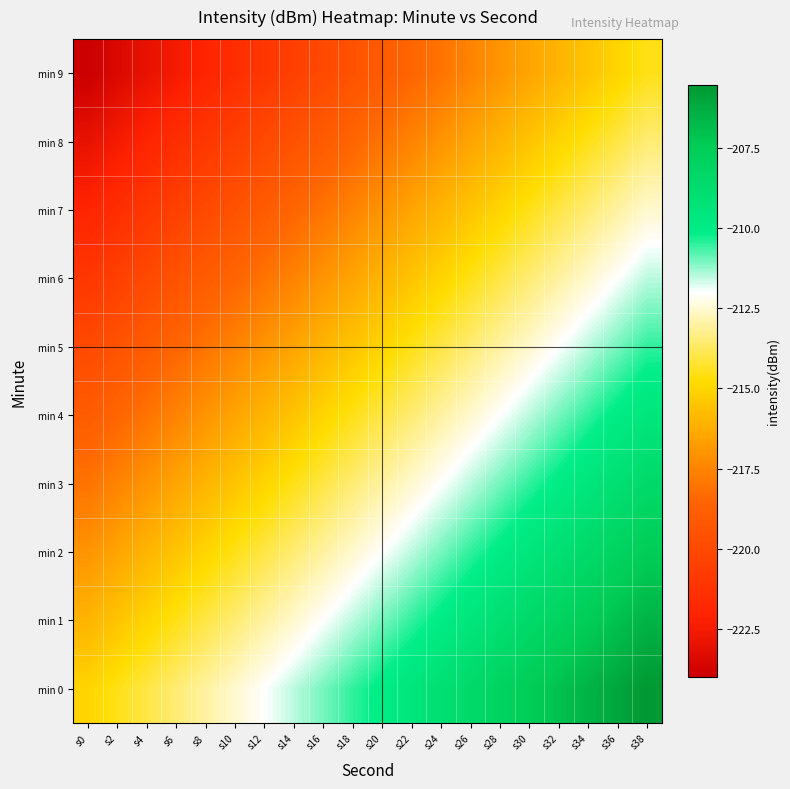

Reading left to right, what are all the values shown in this chart?

min 0: s0=-215.0	s2=-214.5	s4=-214.0	s6=-213.5	s8=-213.0	s10=-212.5	s12=-212.0	s14=-211.5	s16=-211.0	s18=-210.5	s20=-210.0	s22=-209.5	s24=-209.0	s26=-208.5	s28=-208.0	s30=-207.5	s32=-207.0	s34=-206.5	s36=-206.0	s38=-205.5
min 1: s0=-216.0	s2=-215.5	s4=-215.0	s6=-214.5	s8=-214.0	s10=-213.5	s12=-213.0	s14=-212.5	s16=-212.0	s18=-211.5	s20=-211.0	s22=-210.5	s24=-210.0	s26=-209.5	s28=-209.0	s30=-208.5	s32=-208.0	s34=-207.5	s36=-207.0	s38=-206.5
min 2: s0=-217.0	s2=-216.5	s4=-216.0	s6=-215.5	s8=-215.0	s10=-214.5	s12=-214.0	s14=-213.5	s16=-213.0	s18=-212.5	s20=-212.0	s22=-211.5	s24=-211.0	s26=-210.5	s28=-210.0	s30=-209.5	s32=-209.0	s34=-208.5	s36=-208.0	s38=-207.5
min 3: s0=-218.0	s2=-217.5	s4=-217.0	s6=-216.5	s8=-216.0	s10=-215.5	s12=-215.0	s14=-214.5	s16=-214.0	s18=-213.5	s20=-213.0	s22=-212.5	s24=-212.0	s26=-211.5	s28=-211.0	s30=-210.5	s32=-210.0	s34=-209.5	s36=-209.0	s38=-208.5
min 4: s0=-219.0	s2=-218.5	s4=-218.0	s6=-217.5	s8=-217.0	s10=-216.5	s12=-216.0	s14=-215.5	s16=-215.0	s18=-214.5	s20=-214.0	s22=-213.5	s24=-213.0	s26=-212.5	s28=-212.0	s30=-211.5	s32=-211.0	s34=-210.5	s36=-210.0	s38=-209.5
min 5: s0=-220.0	s2=-219.5	s4=-219.0	s6=-218.5	s8=-218.0	s10=-217.5	s12=-217.0	s14=-216.5	s16=-216.0	s18=-215.5	s20=-215.0	s22=-214.5	s24=-214.0	s26=-213.5	s28=-213.0	s30=-212.5	s32=-212.0	s34=-211.5	s36=-211.0	s38=-210.5
min 6: s0=-221.0	s2=-220.5	s4=-220.0	s6=-219.5	s8=-219.0	s10=-218.5	s12=-218.0	s14=-217.5	s16=-217.0	s18=-216.5	s20=-216.0	s22=-215.5	s24=-215.0	s26=-214.5	s28=-214.0	s30=-213.5	s32=-213.0	s34=-212.5	s36=-212.0	s38=-211.5
min 7: s0=-222.0	s2=-221.5	s4=-221.0	s6=-220.5	s8=-220.0	s10=-219.5	s12=-219.0	s14=-218.5	s16=-218.0	s18=-217.5	s20=-217.0	s22=-216.5	s24=-216.0	s26=-215.5	s28=-215.0	s30=-214.5	s32=-214.0	s34=-213.5	s36=-213.0	s38=-212.5
min 8: s0=-223.0	s2=-222.5	s4=-222.0	s6=-221.5	s8=-221.0	s10=-220.5	s12=-220.0	s14=-219.5	s16=-219.0	s18=-218.5	s20=-218.0	s22=-217.5	s24=-217.0	s26=-216.5	s28=-216.0	s30=-215.5	s32=-215.0	s34=-214.5	s36=-214.0	s38=-213.5
min 9: s0=-224.0	s2=-223.5	s4=-223.0	s6=-222.5	s8=-222.0	s10=-221.5	s12=-221.0	s14=-220.5	s16=-220.0	s18=-219.5	s20=-219.0	s22=-218.5	s24=-218.0	s26=-217.5	s28=-217.0	s30=-216.5	s32=-216.0	s34=-215.5	s36=-215.0	s38=-214.5